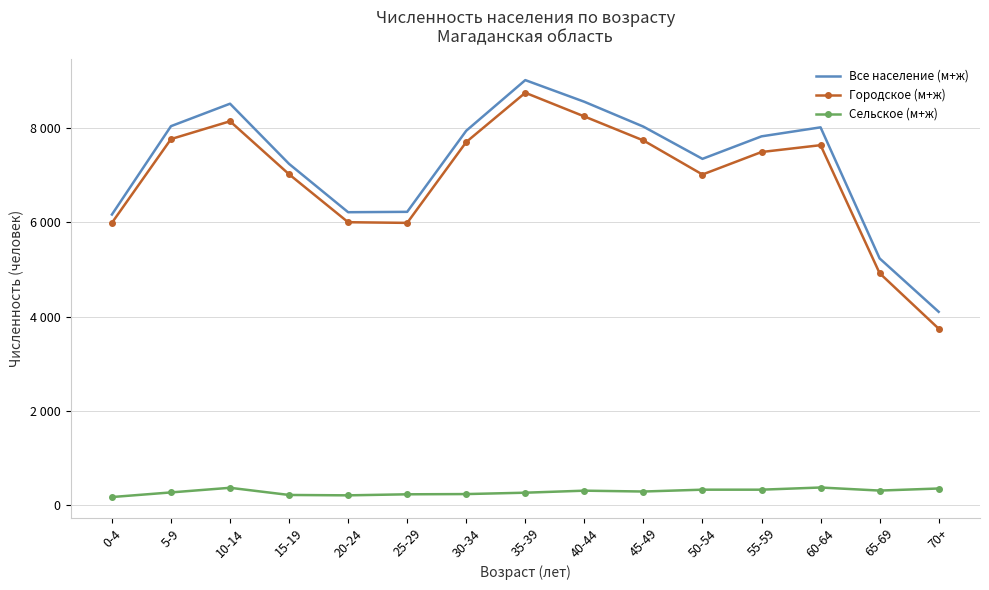

What is the difference between the second highest and second lowest values in the Все население (м+ж) series?

3320